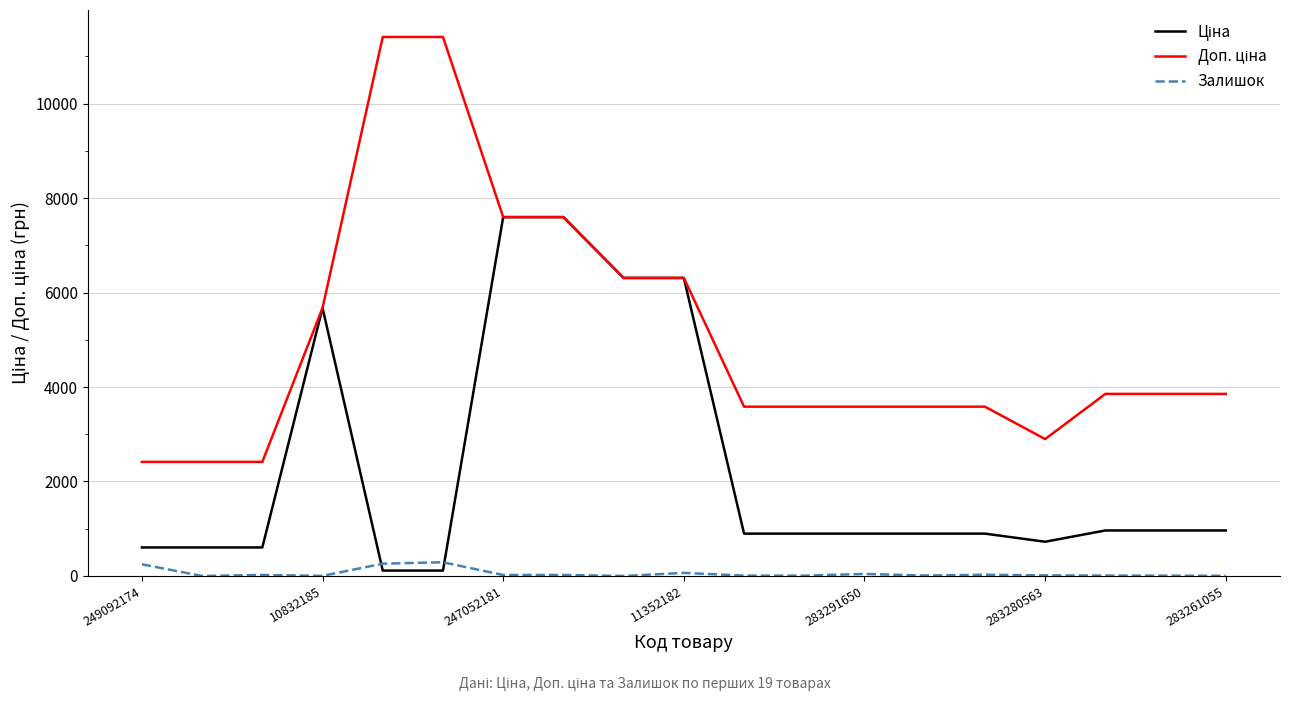

Does the chart display data point markers on the line(s)?

No